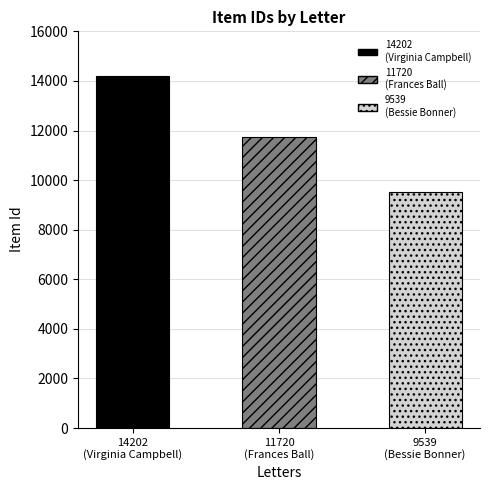

Reading left to right, extract all data points from this chart.

Letter to Miss Virginia Campbell=14202	Letter to Frances Ball=11720	Letter to Bessie Bonner=9539